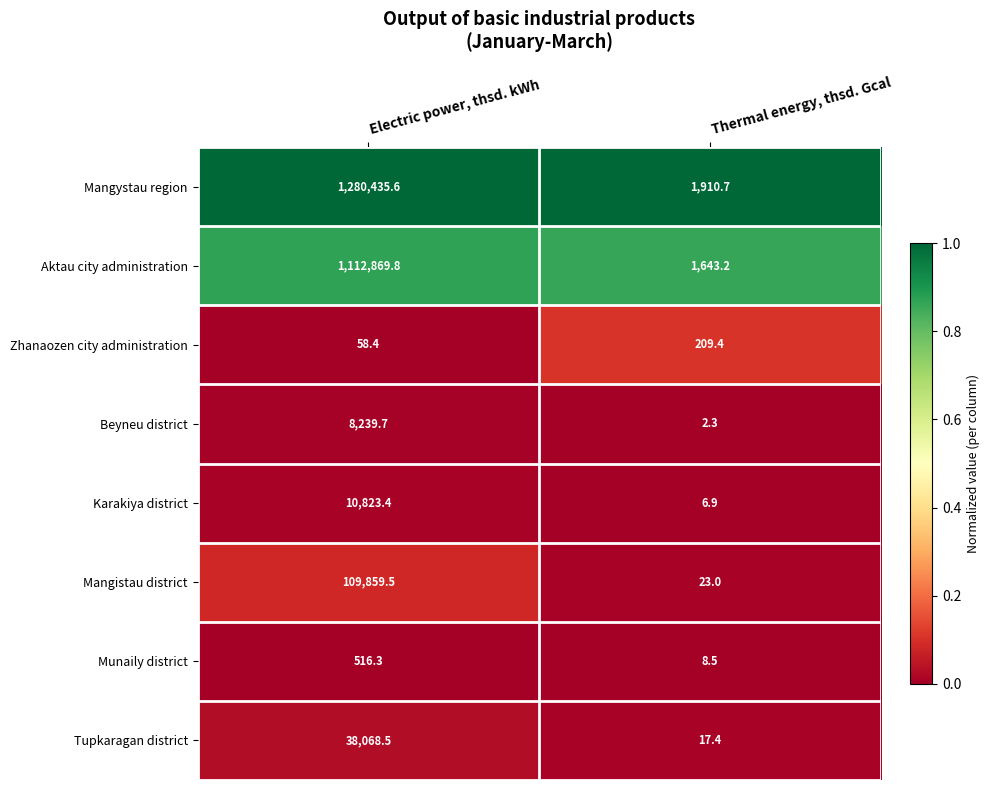

How many distinct data groups are displayed?

8